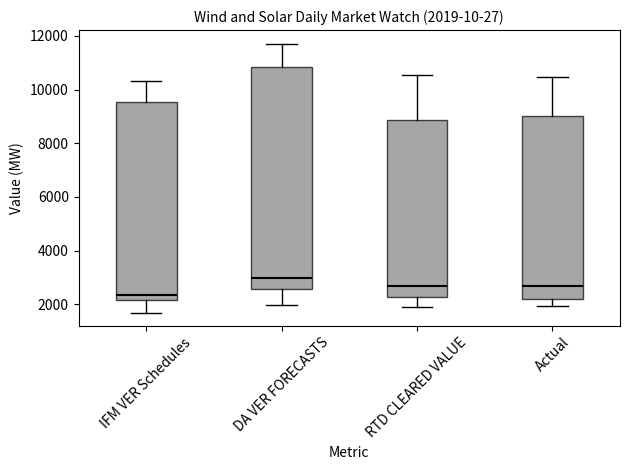

Which box's median line is the highest?

DA VER FORECASTS